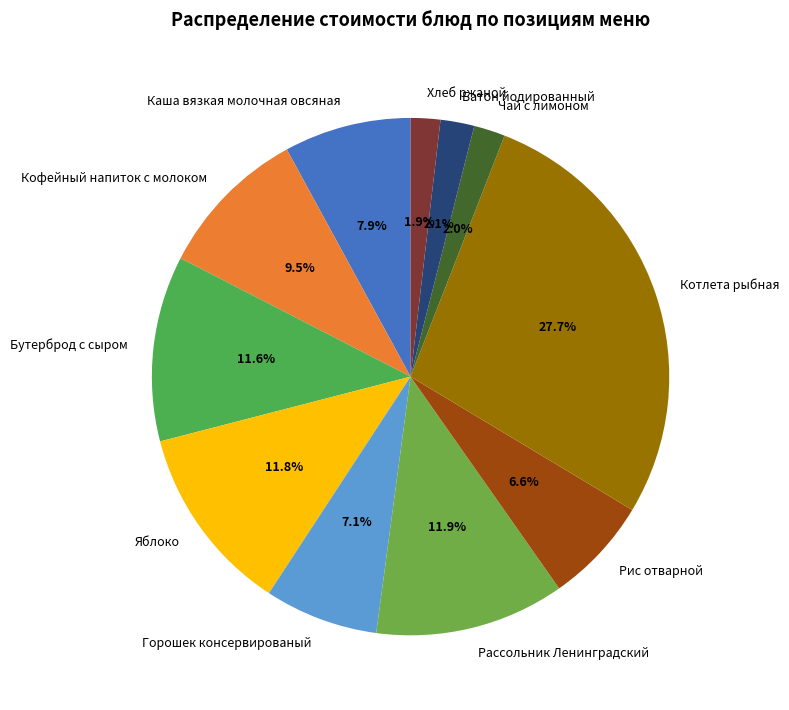

How many slices are in this pie chart?

11